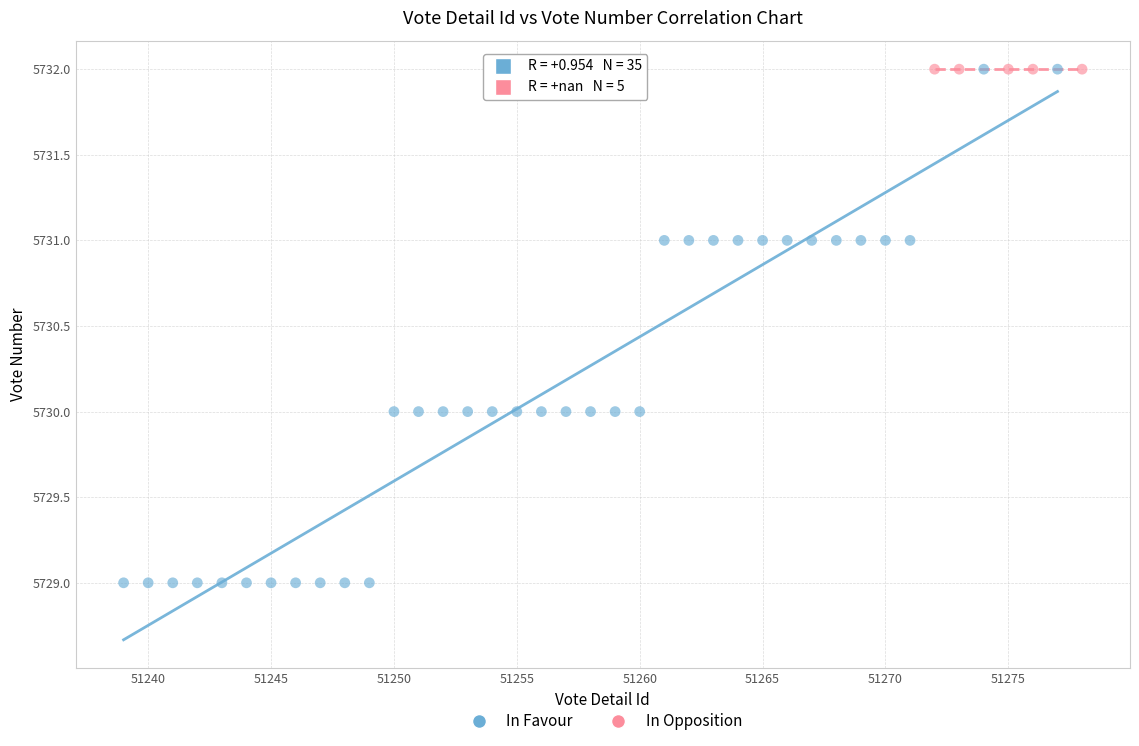

Which series contains the lowest Y value?

In Favour